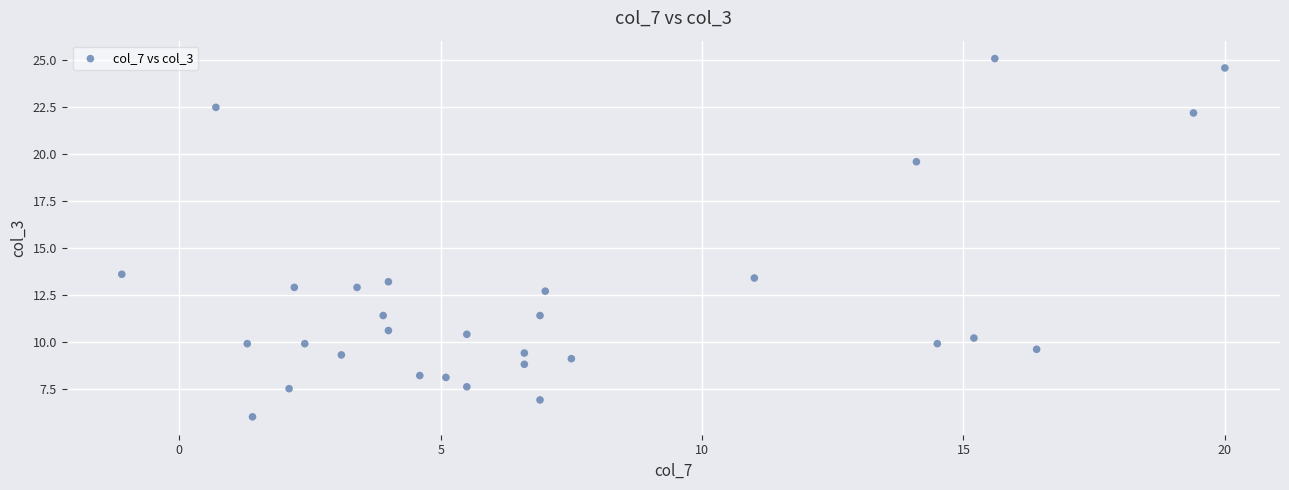

What is the range of X values (max minus min)?

21.1